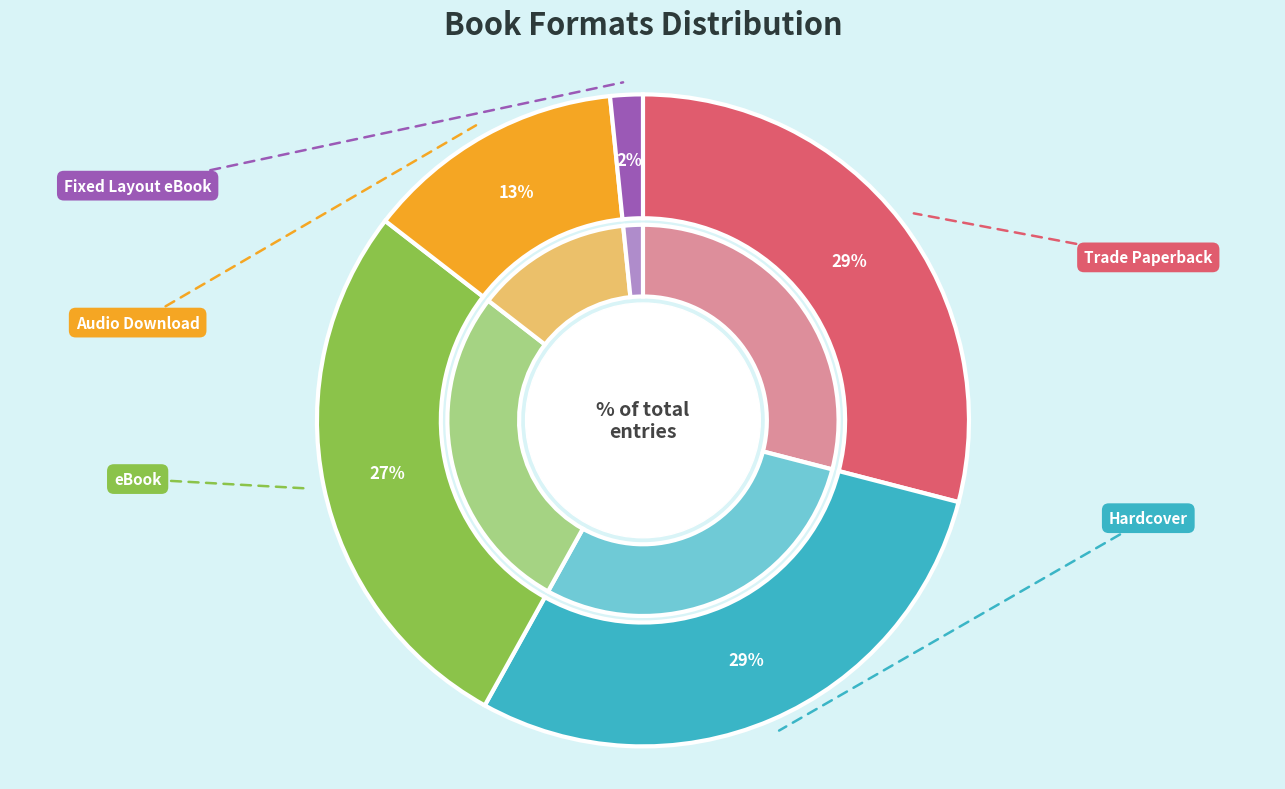

What percentage is NOT represented by Fixed Layout eBook?

98.4%